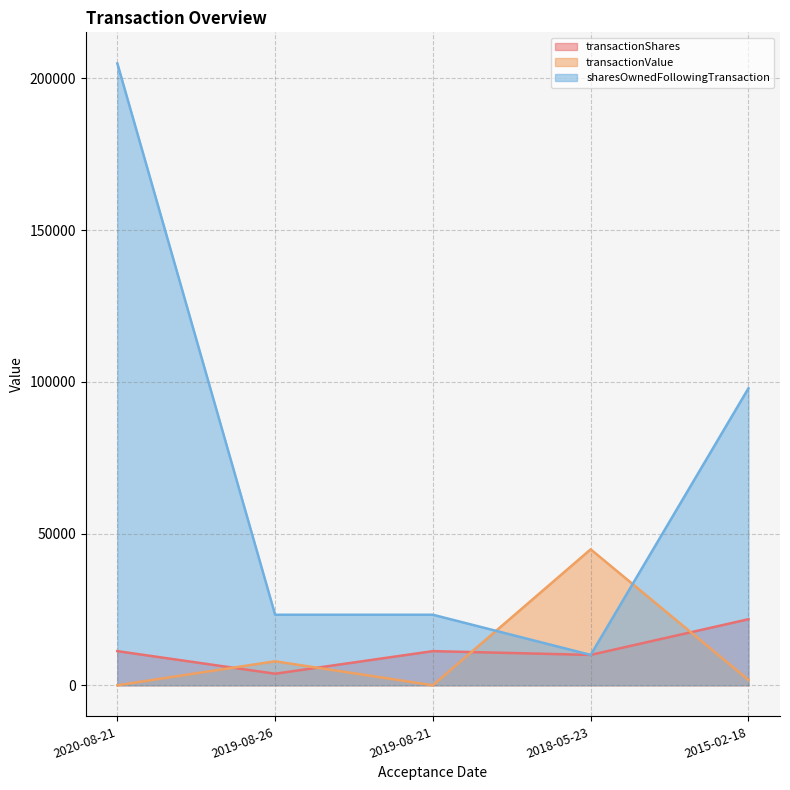

Reading right to left, extract all data points from this chart.

transactionShares: 2015-02-18=21764	2018-05-23=10000	2019-08-21=11250	2019-08-26=3797	2020-08-21=11250
transactionValue: 2015-02-18=1765	2018-05-23=44800	2019-08-21=0	2019-08-26=7898	2020-08-21=0
sharesOwnedFollowingTransaction: 2015-02-18=97855	2018-05-23=10000	2019-08-21=23239	2019-08-26=23239	2020-08-21=204910